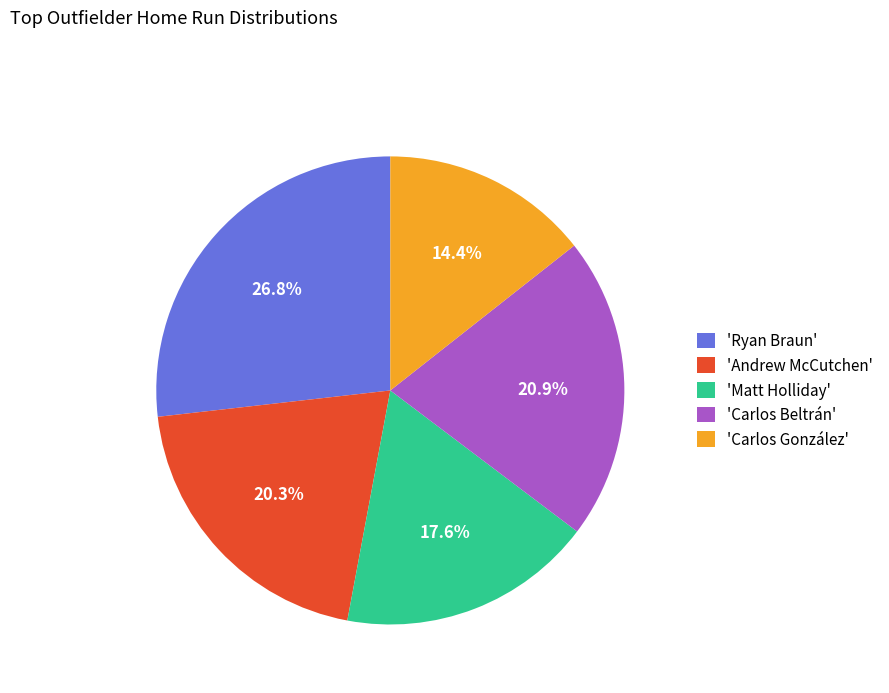

Count the number of slices in the pie.

5